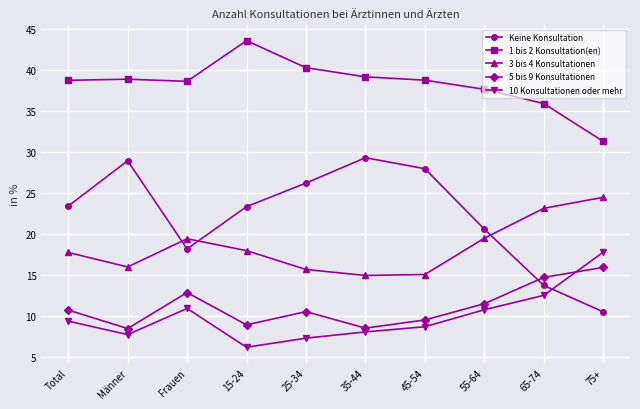

At how many categories does at least one series exceed 33?

9